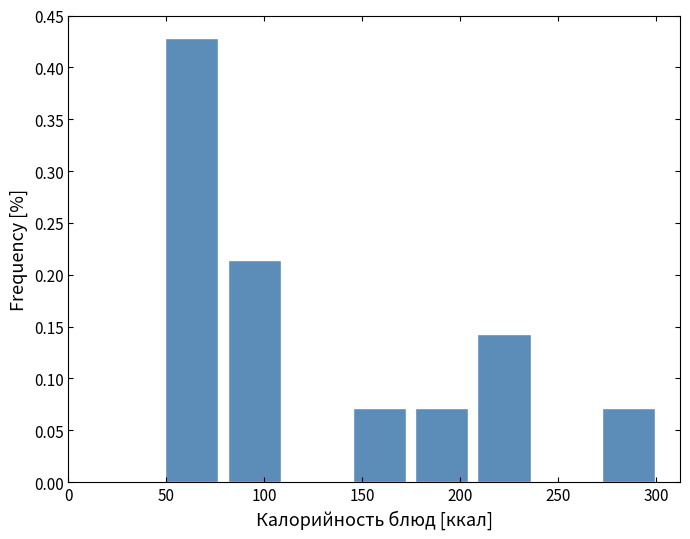

Which range on the x-axis has the tallest bar?

45 to 80